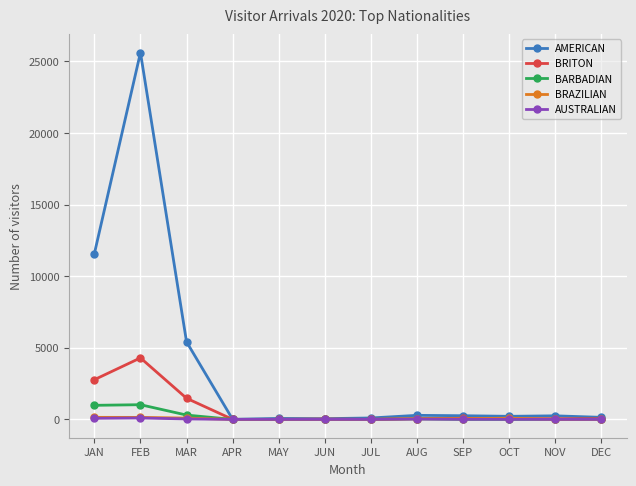

At which category is the sum across all series the highest?

FEB